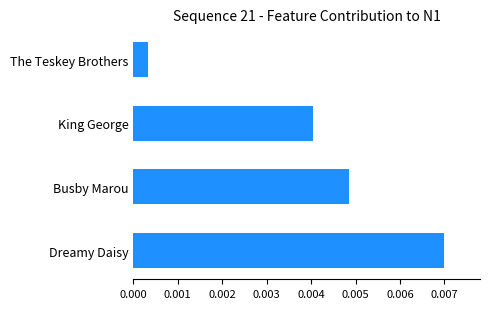

At which category does the chart reach its minimum across all series?

The Teskey Brothers